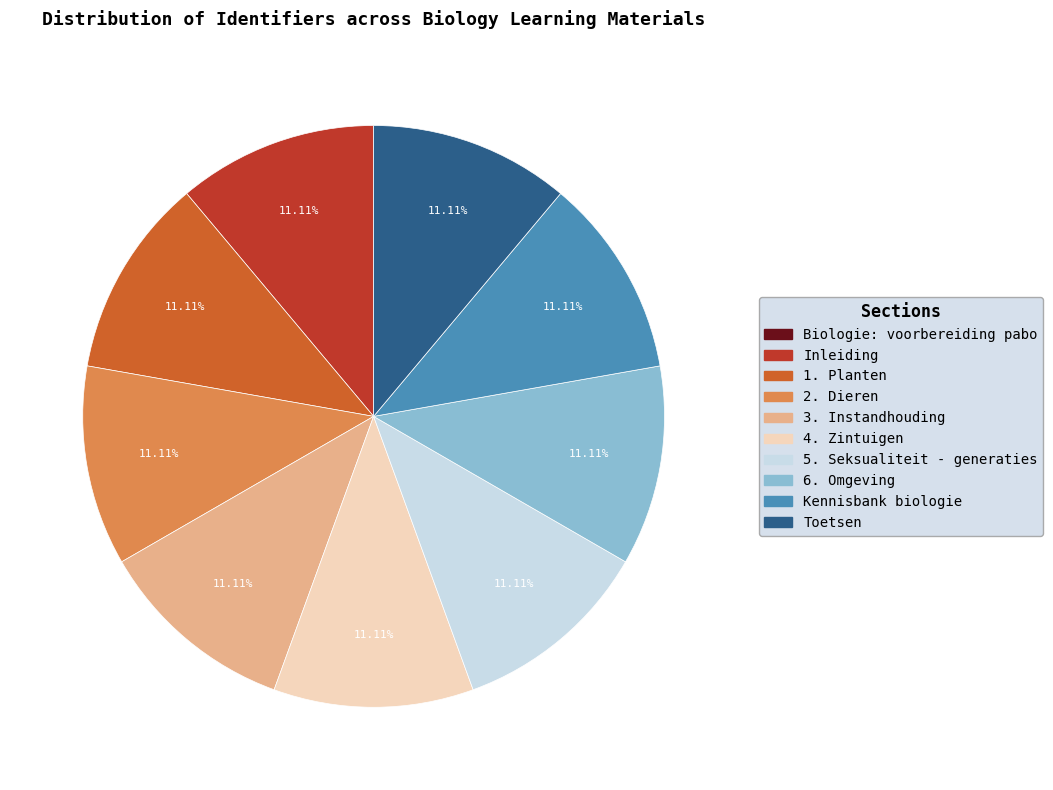

Is there any slice that represents more than half of the pie?

No